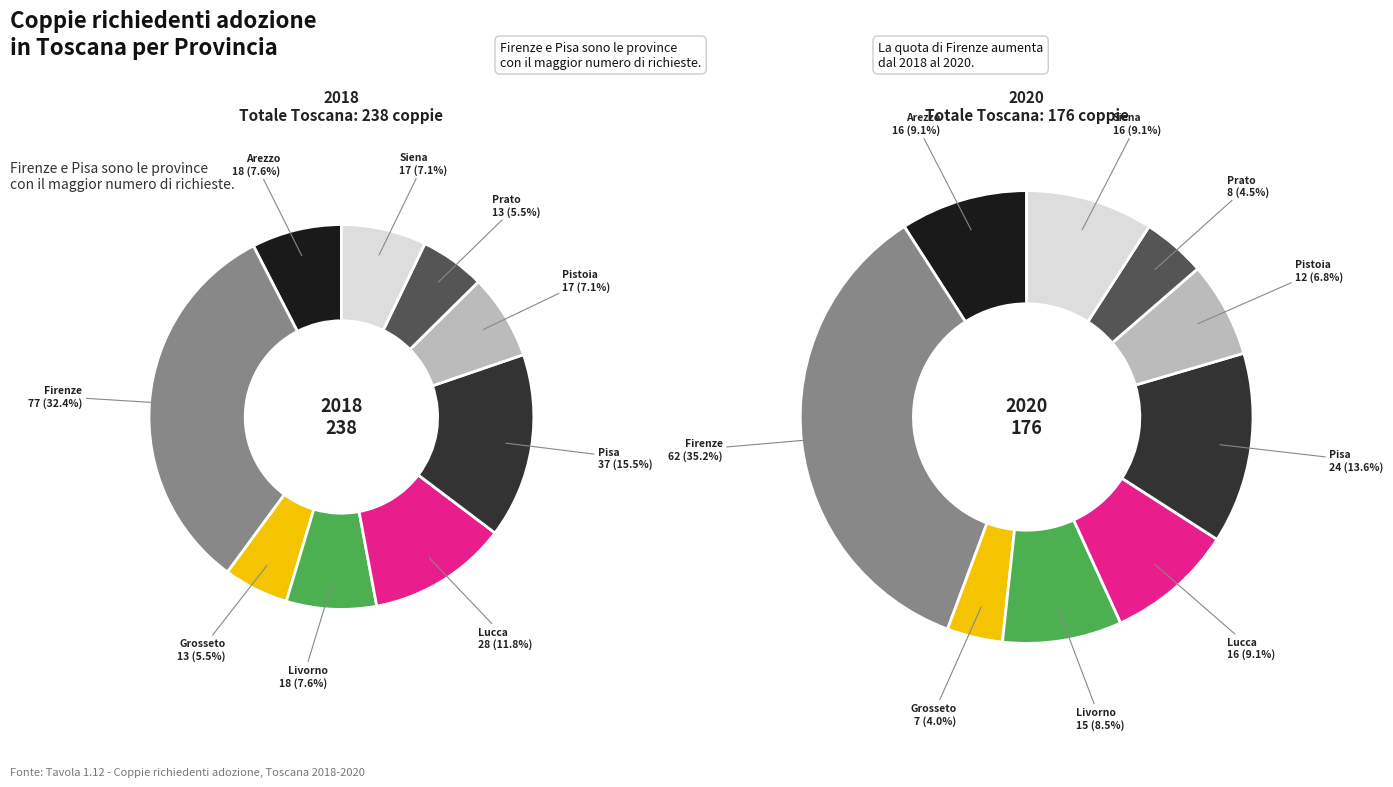

Rank the series by their average value, from lowest to highest.

values_2020, values_2018